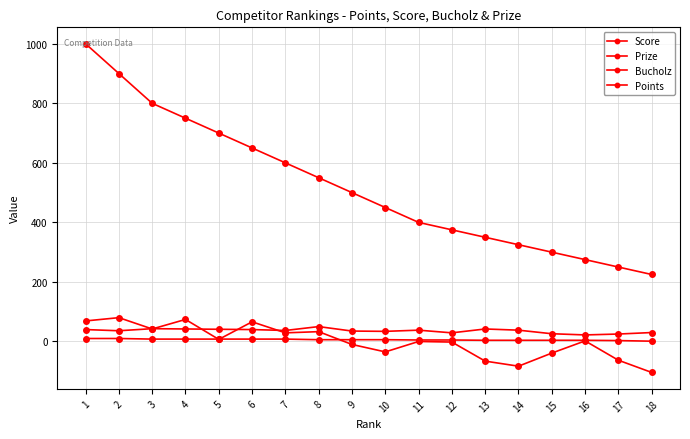

Which series has the largest total across all categories?

Prize